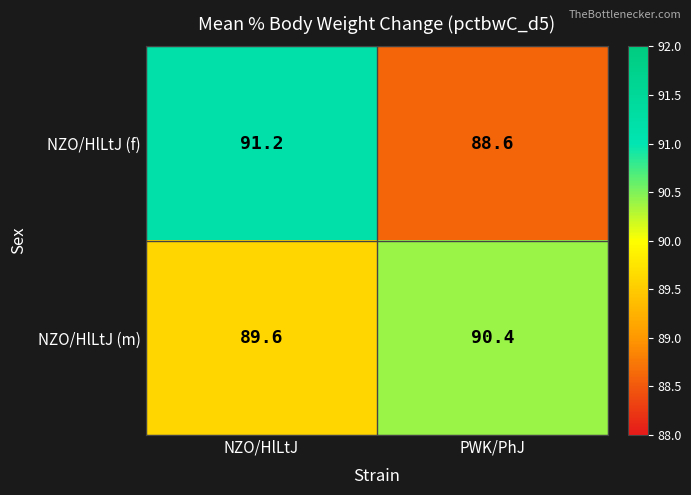

What is the maximum value for NZO/HlLtJ (m)?

90.4